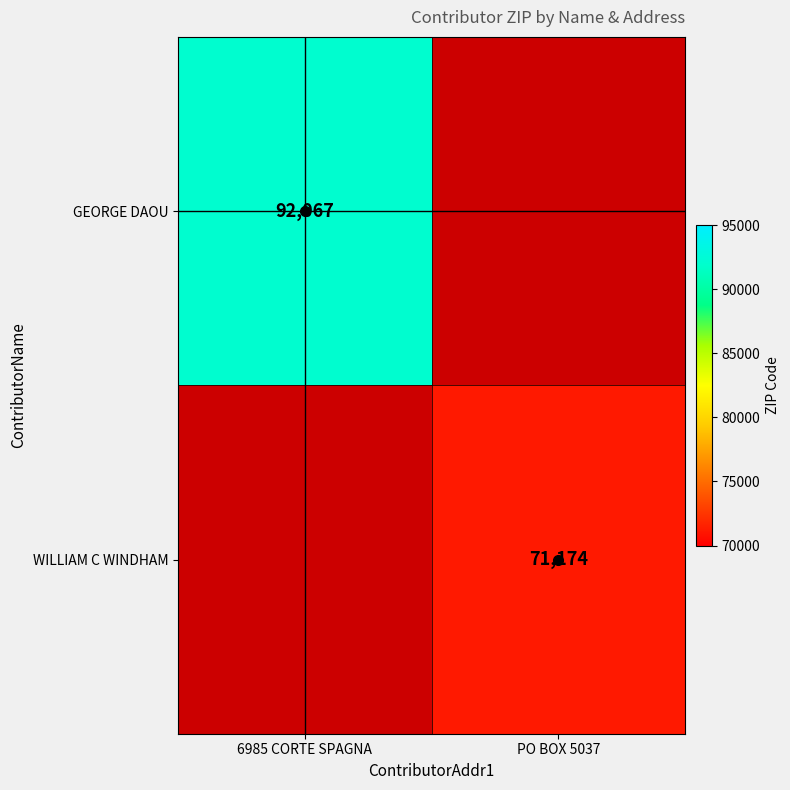

The value of GEORGE DAOU at 6985 CORTE SPAGNA is 92067. True or false?

True